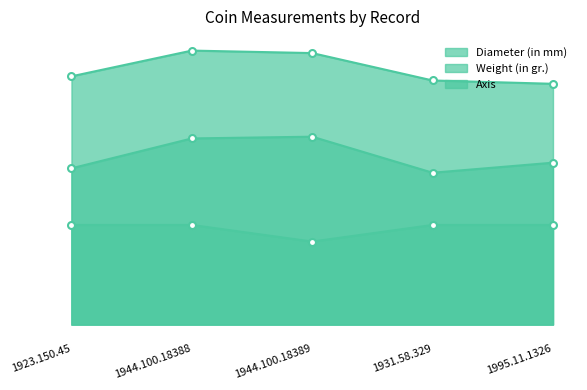

Does the chart display data point markers on the line(s)?

Yes